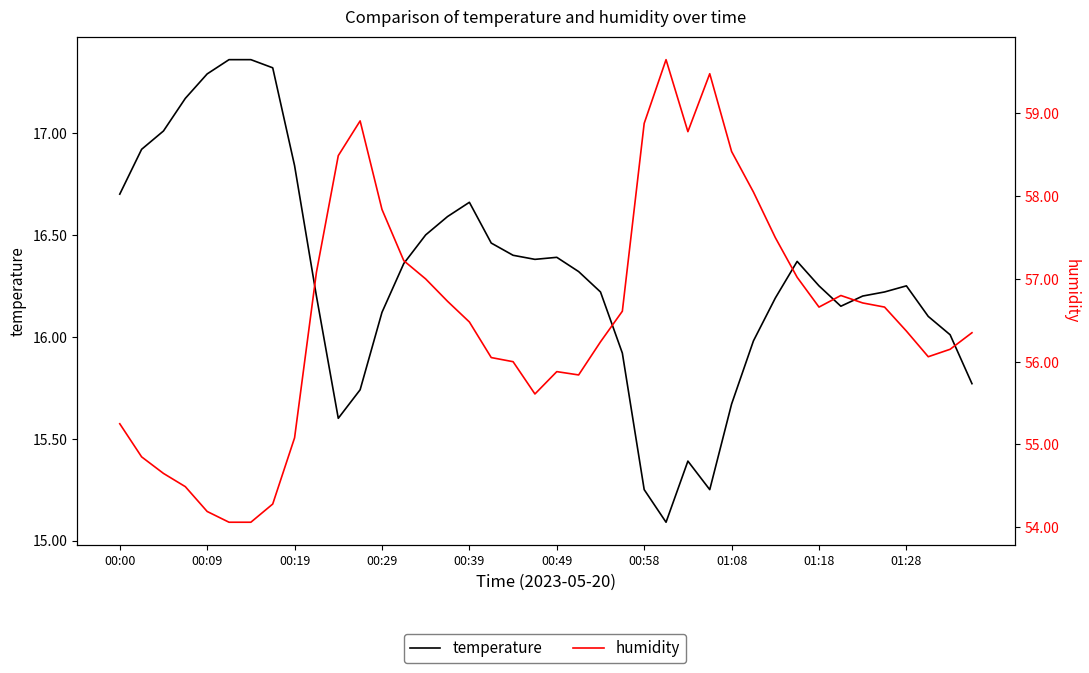

Rank the series at 00:49 from highest to lowest value.

humidity, temperature